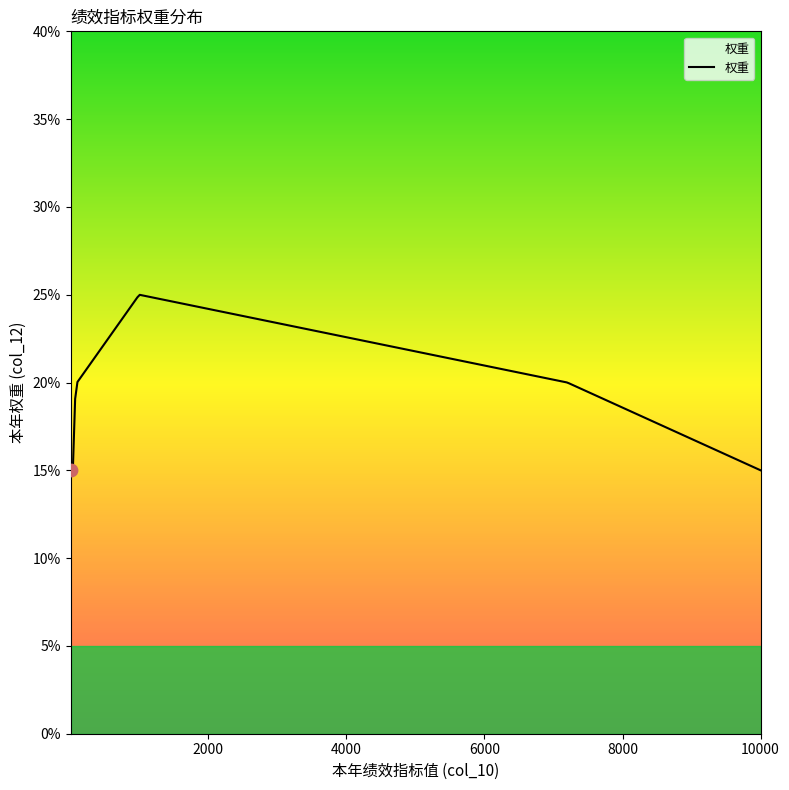

What is the smallest value displayed?

15.0